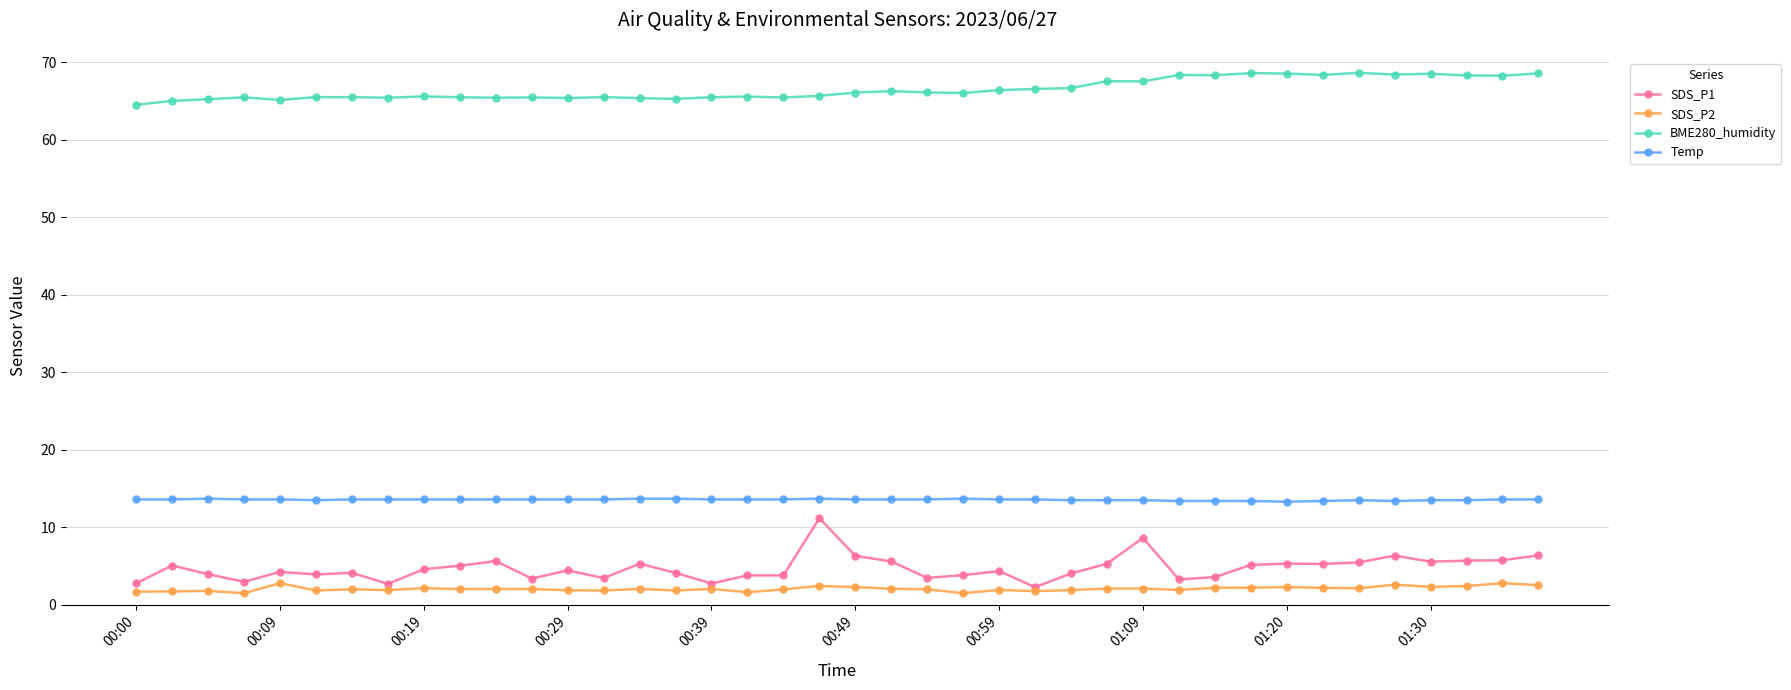

What is the greatest value displayed?

68.6